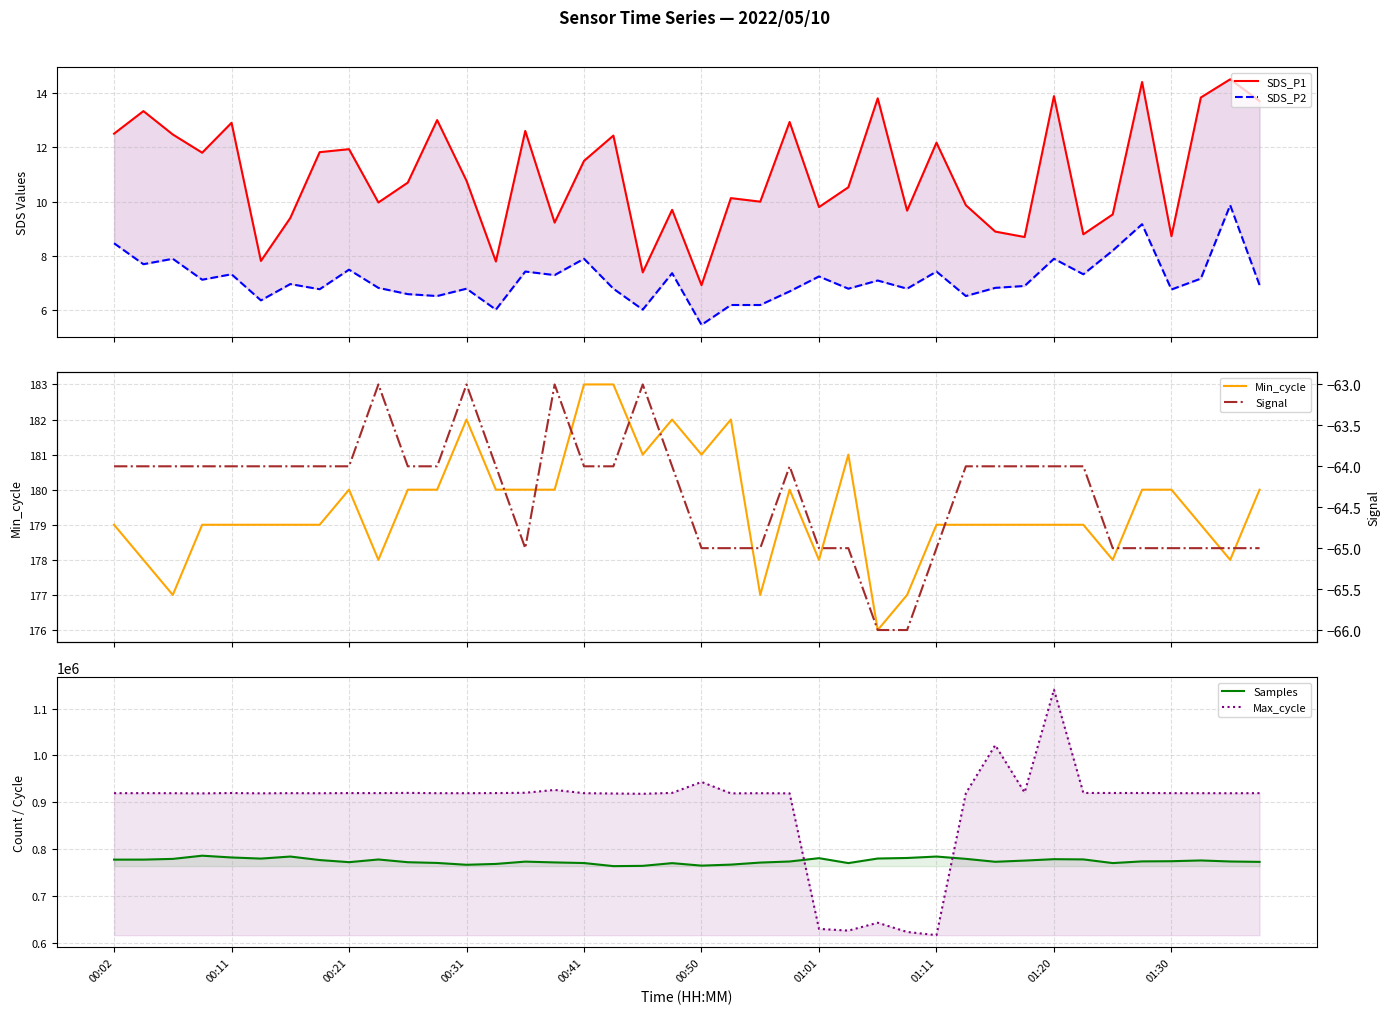

What is the sum of the SDS_P2 values at 11 and 10?

13.1